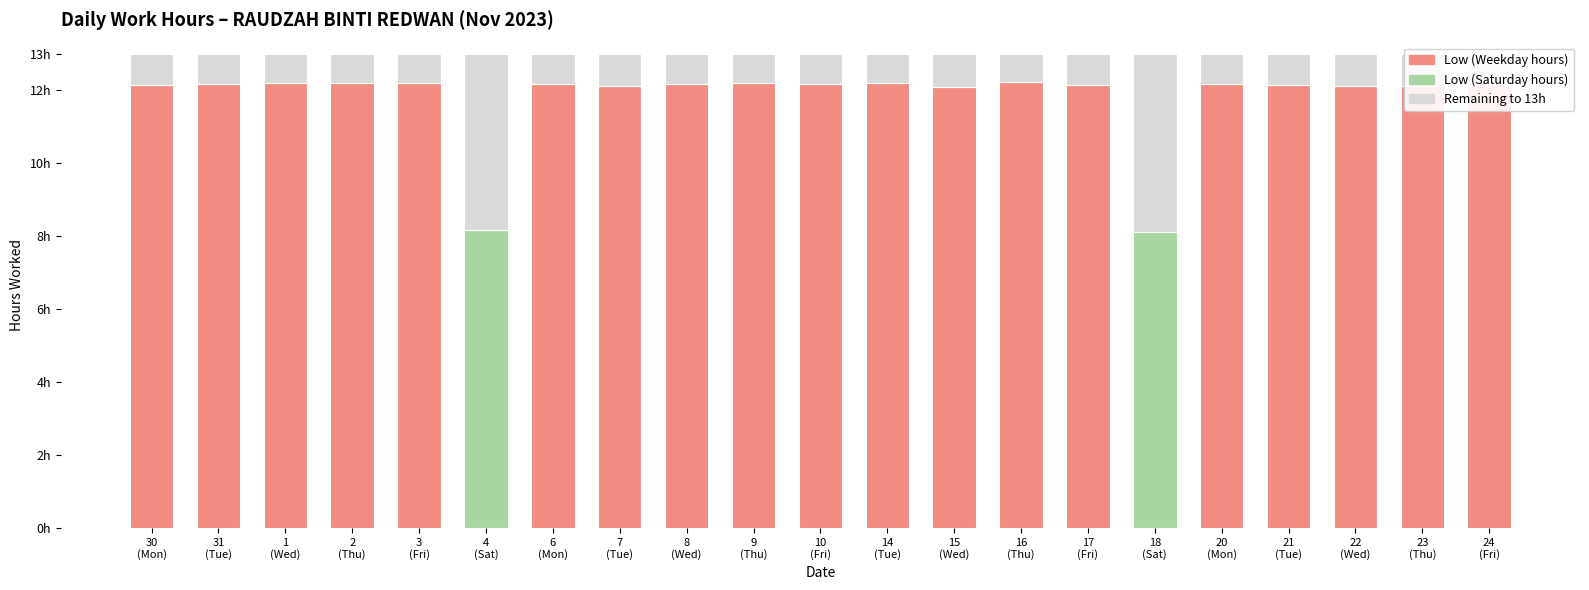

What is the greatest value displayed?

12.2